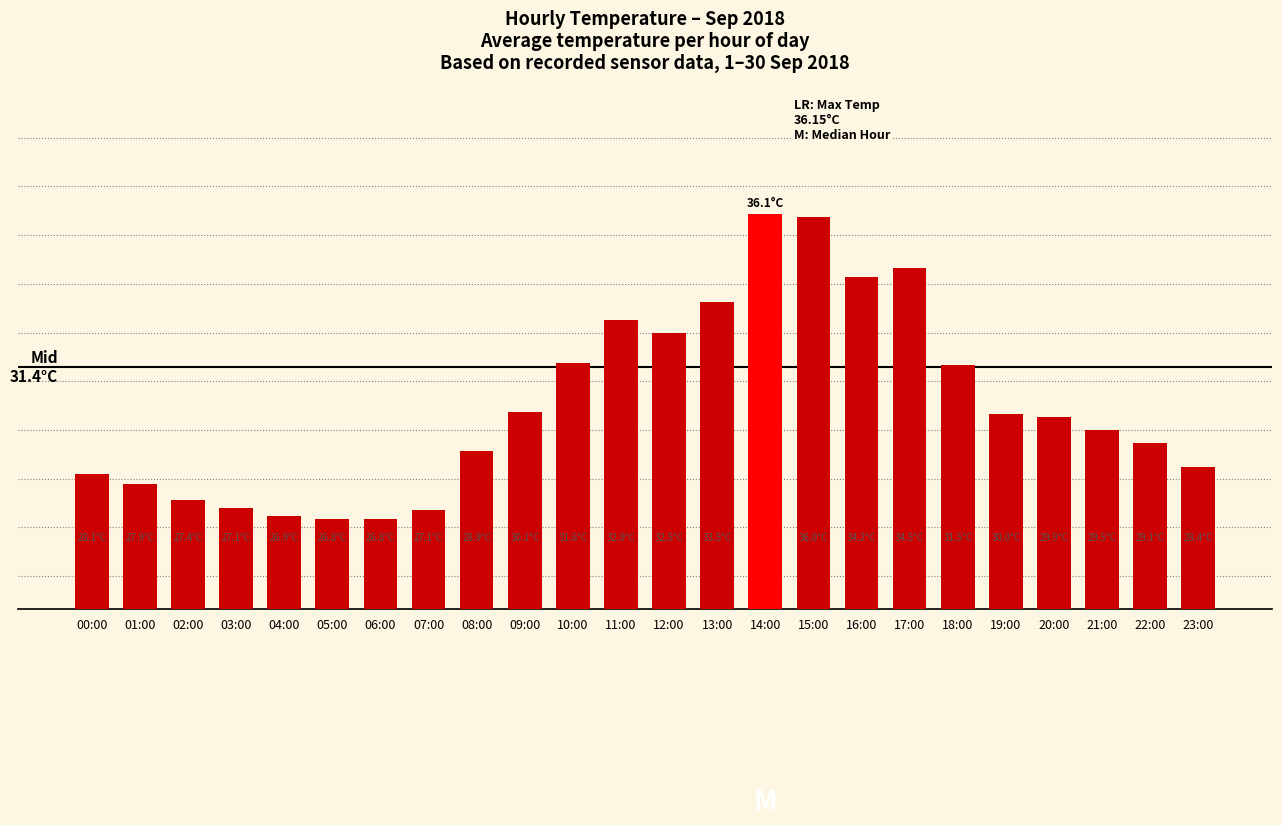

Rank the categories by value from lowest to highest.

05:00, 06:00, 04:00, 07:00, 03:00, 02:00, 01:00, 00:00, 23:00, 08:00, 22:00, 21:00, 20:00, 19:00, 09:00, 18:00, 10:00, 12:00, 11:00, 13:00, 16:00, 17:00, 15:00, 14:00